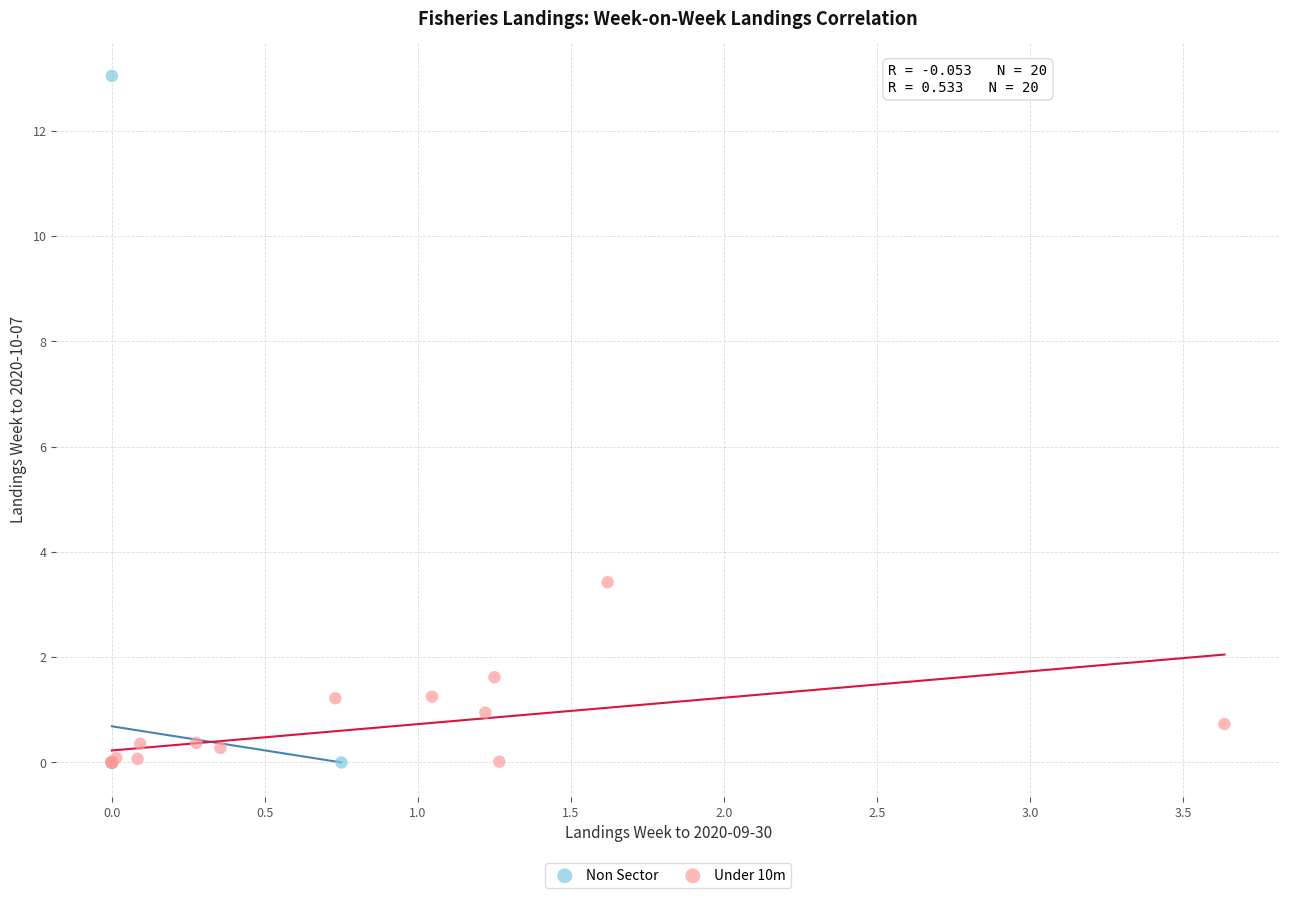

Which series reaches the maximum Y coordinate?

Non Sector